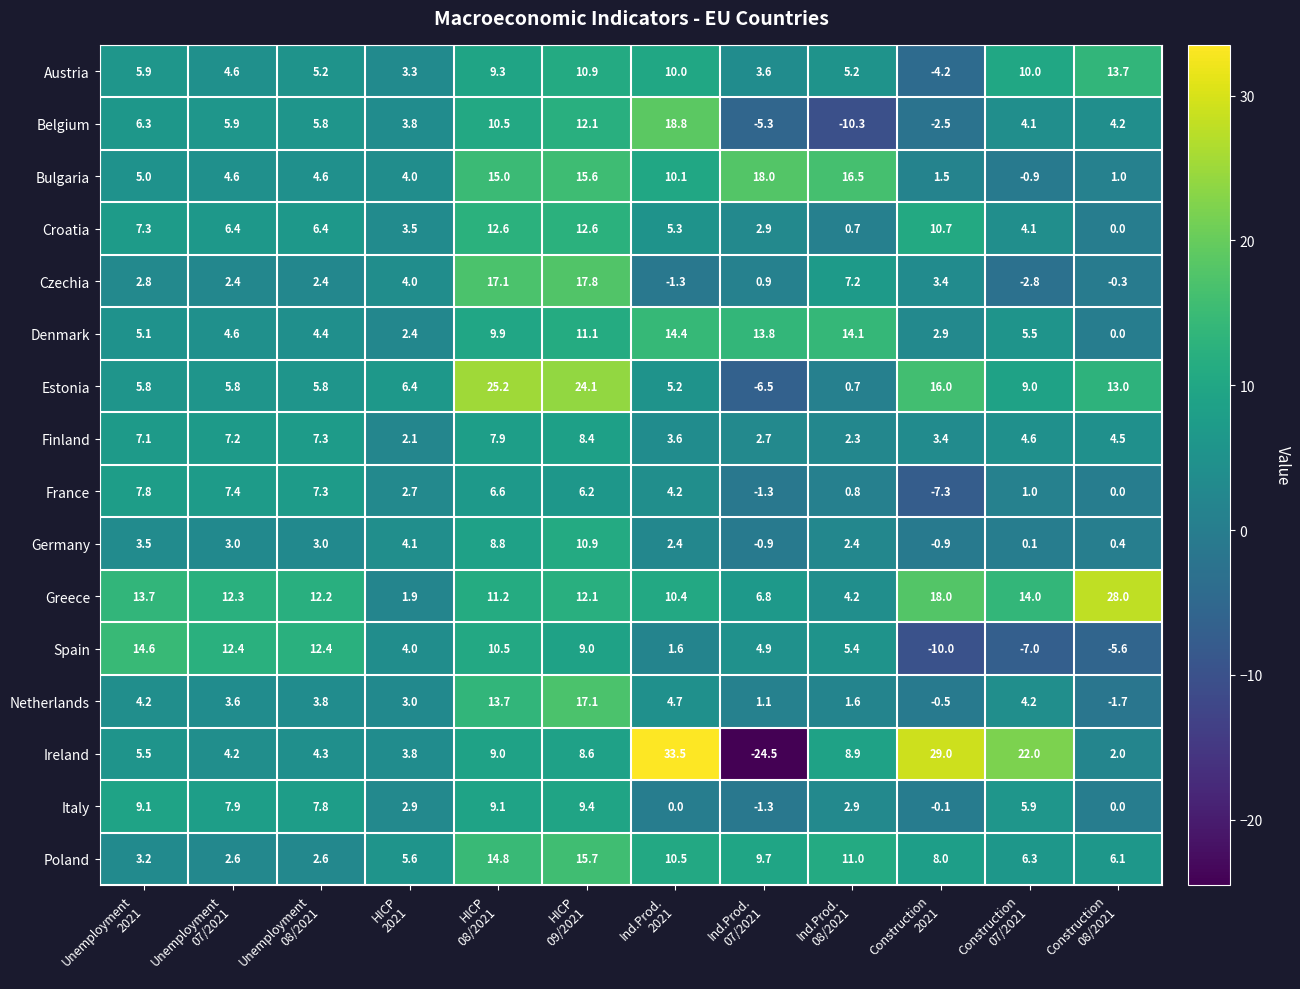

Which series has the largest range (max minus min)?

Ireland